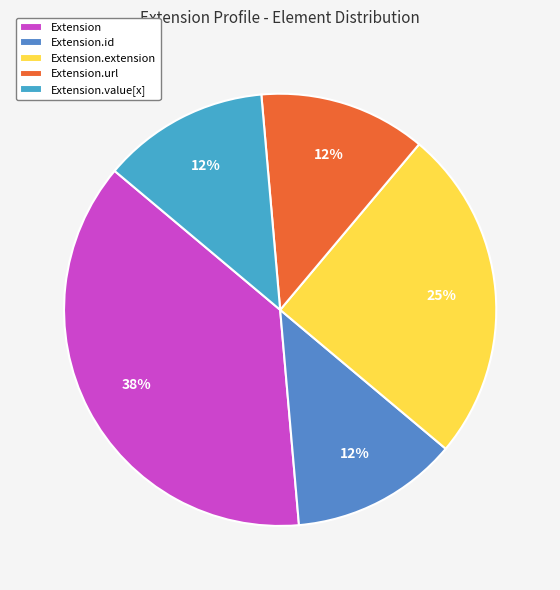

Does Extension.url represent more than half of the total?

No